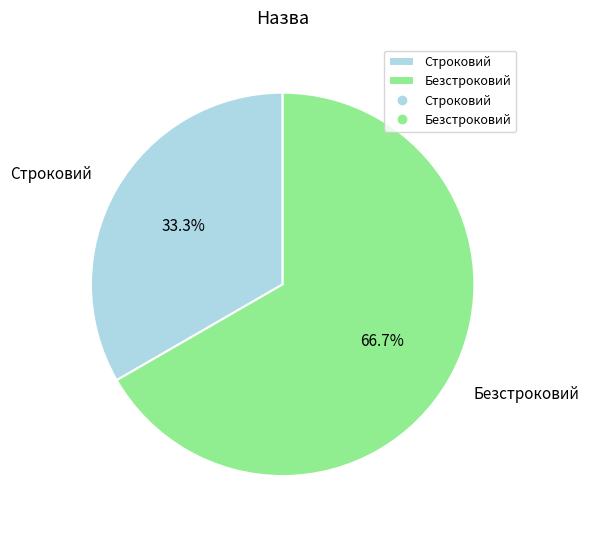

To the nearest percent, what is the combined percentage of Безстроковий and Строковий?

100%